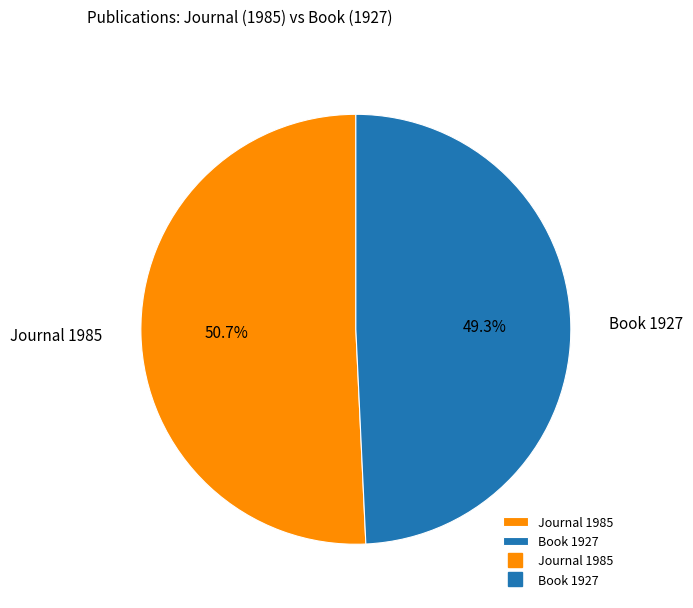

To the nearest percent, what is the average slice percentage?

50%